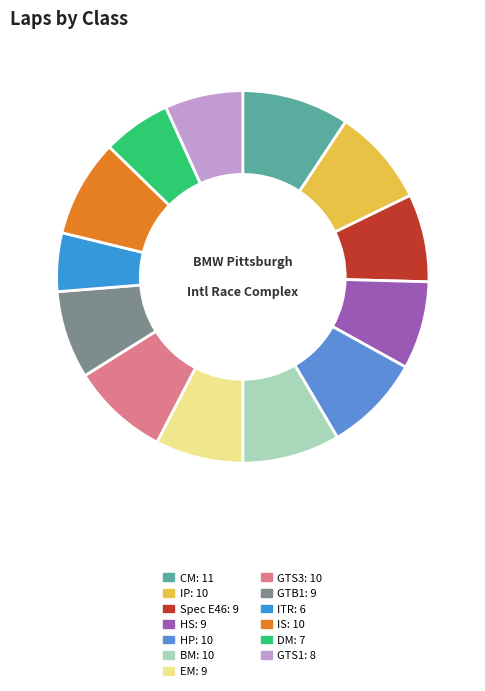

Is there a majority slice in this chart?

No